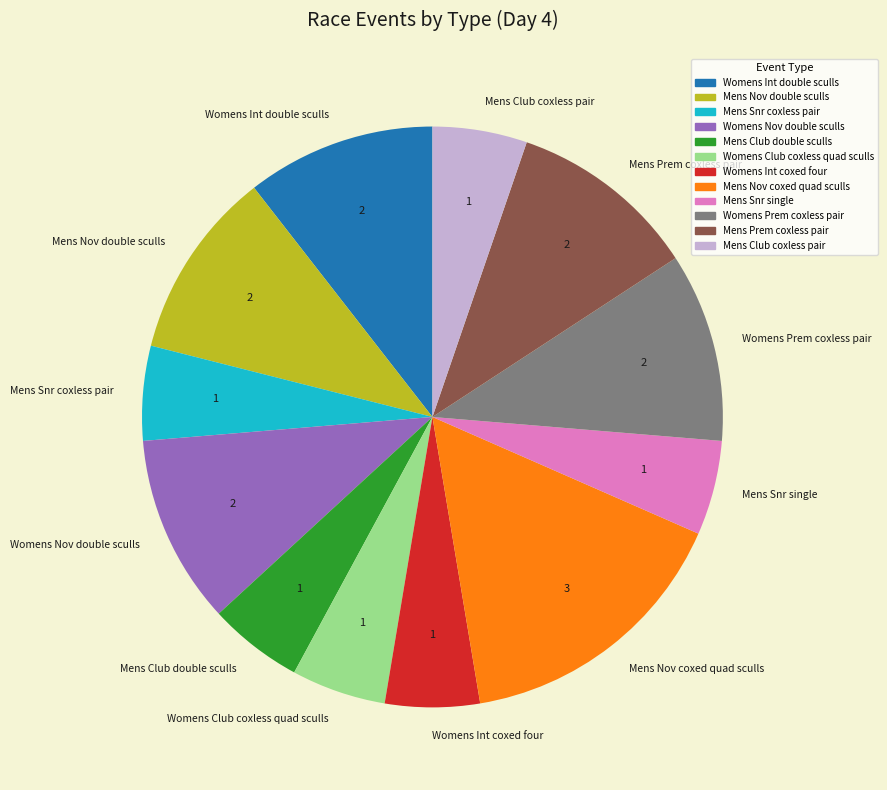

Does Mens Snr single account for over 50% of the chart?

No